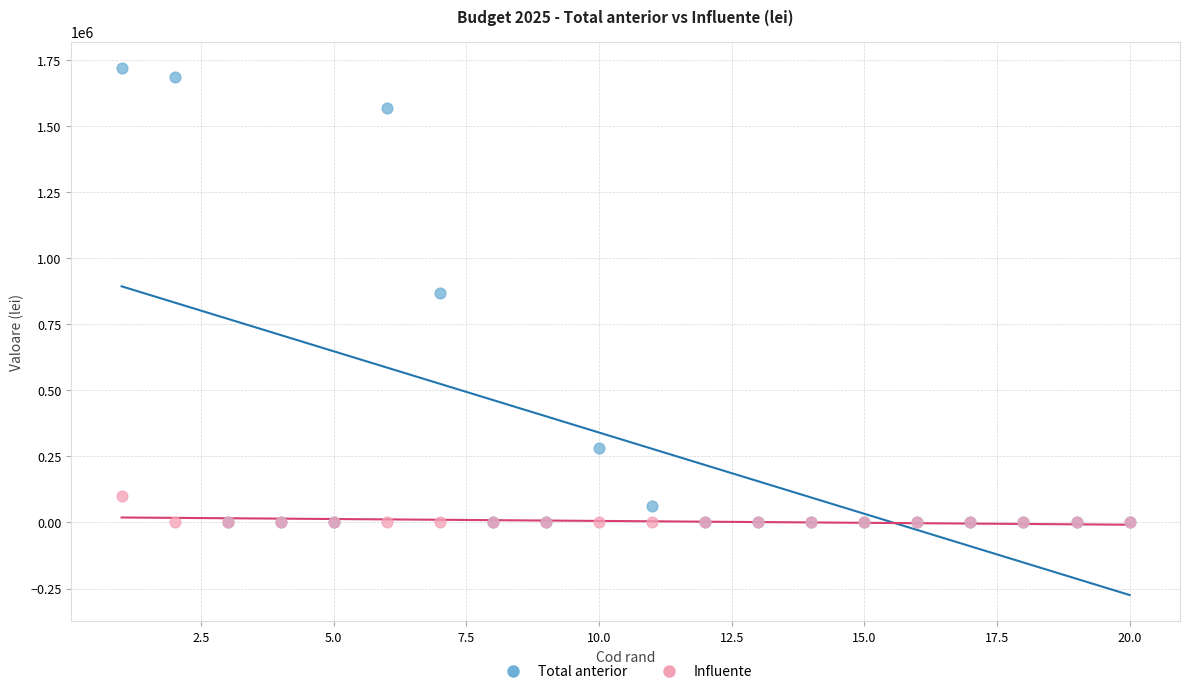

What are all the series names shown in the legend?

Total anterior, Influente